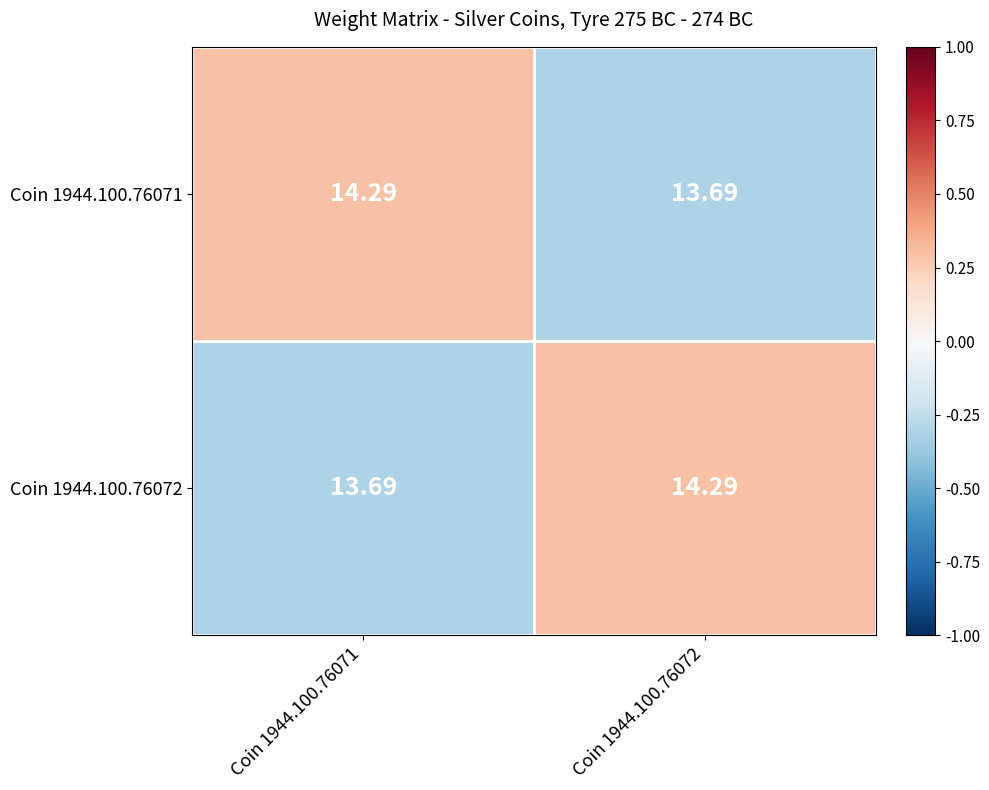

How many categories are shown in the chart?

2